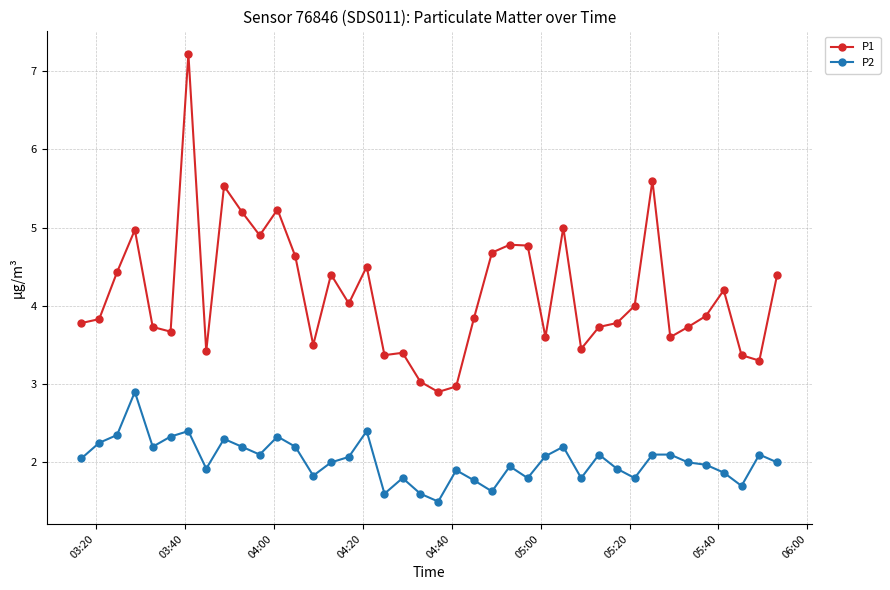

What are all the series names shown in the legend?

P1, P2